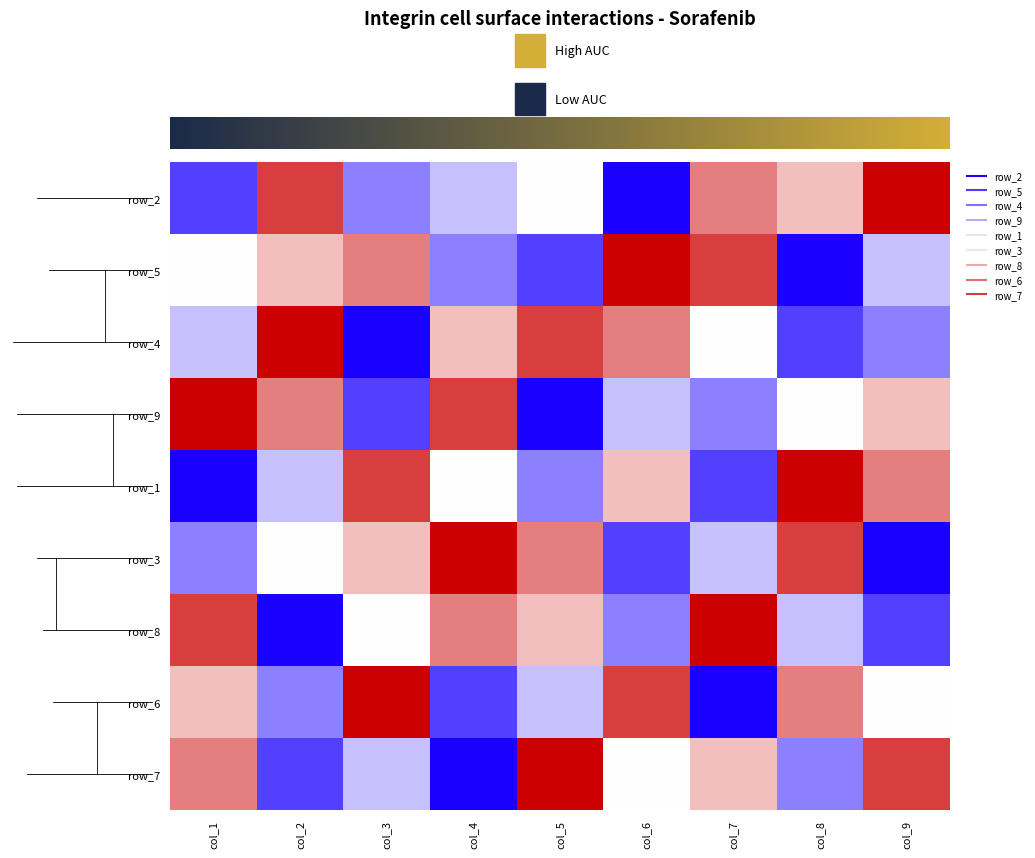

Reading left to right, what are all the values shown in this chart?

row_2: col_1=-0.8	col_2=0.8	col_3=-0.5	col_4=-0.2	col_5=0.0	col_6=-1.0	col_7=0.5	col_8=0.2	col_9=1.0
row_5: col_1=0.0	col_2=0.2	col_3=0.5	col_4=-0.5	col_5=-0.8	col_6=1.0	col_7=0.8	col_8=-1.0	col_9=-0.2
row_4: col_1=-0.2	col_2=1.0	col_3=-1.0	col_4=0.2	col_5=0.8	col_6=0.5	col_7=0.0	col_8=-0.8	col_9=-0.5
row_9: col_1=1.0	col_2=0.5	col_3=-0.8	col_4=0.8	col_5=-1.0	col_6=-0.2	col_7=-0.5	col_8=0.0	col_9=0.2
row_1: col_1=-1.0	col_2=-0.2	col_3=0.8	col_4=0.0	col_5=-0.5	col_6=0.2	col_7=-0.8	col_8=1.0	col_9=0.5
row_3: col_1=-0.5	col_2=0.0	col_3=0.2	col_4=1.0	col_5=0.5	col_6=-0.8	col_7=-0.2	col_8=0.8	col_9=-1.0
row_8: col_1=0.8	col_2=-1.0	col_3=0.0	col_4=0.5	col_5=0.2	col_6=-0.5	col_7=1.0	col_8=-0.2	col_9=-0.8
row_6: col_1=0.2	col_2=-0.5	col_3=1.0	col_4=-0.8	col_5=-0.2	col_6=0.8	col_7=-1.0	col_8=0.5	col_9=0.0
row_7: col_1=0.5	col_2=-0.8	col_3=-0.2	col_4=-1.0	col_5=1.0	col_6=0.0	col_7=0.2	col_8=-0.5	col_9=0.8